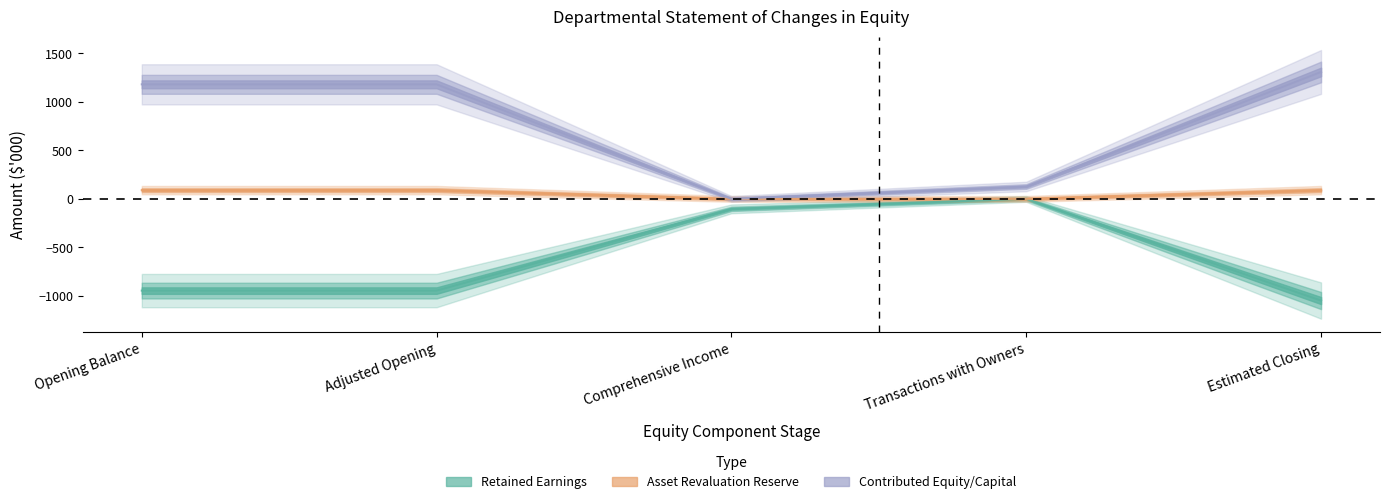

Is the value of Asset Revaluation Reserve ($000) at Adjusted Opening greater than the value of Contributed Equity/Capital ($000) at Estimated Closing?

No